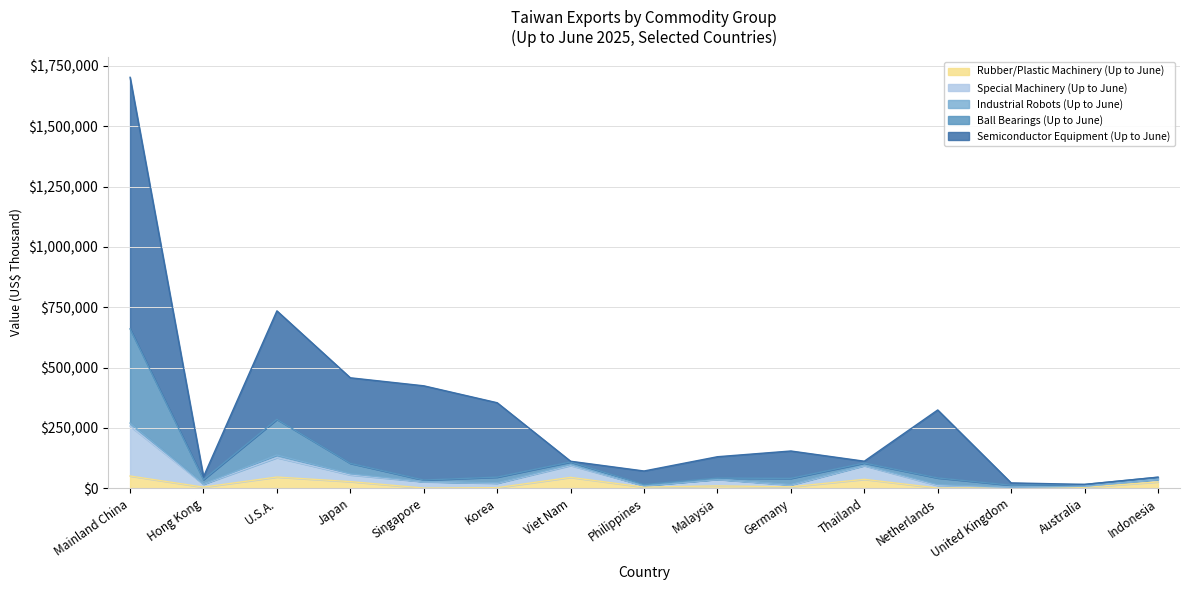

Which category has the highest value in the Semiconductor Equipment (Up to June) series?

Mainland China